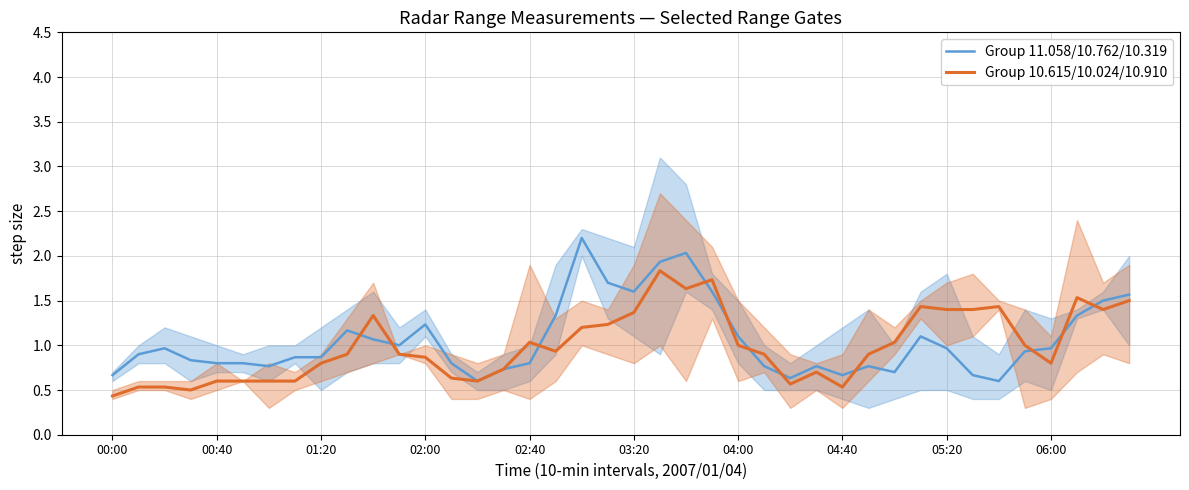

What is the maximum value for Group 10.615/10.024/10.910?

1.8